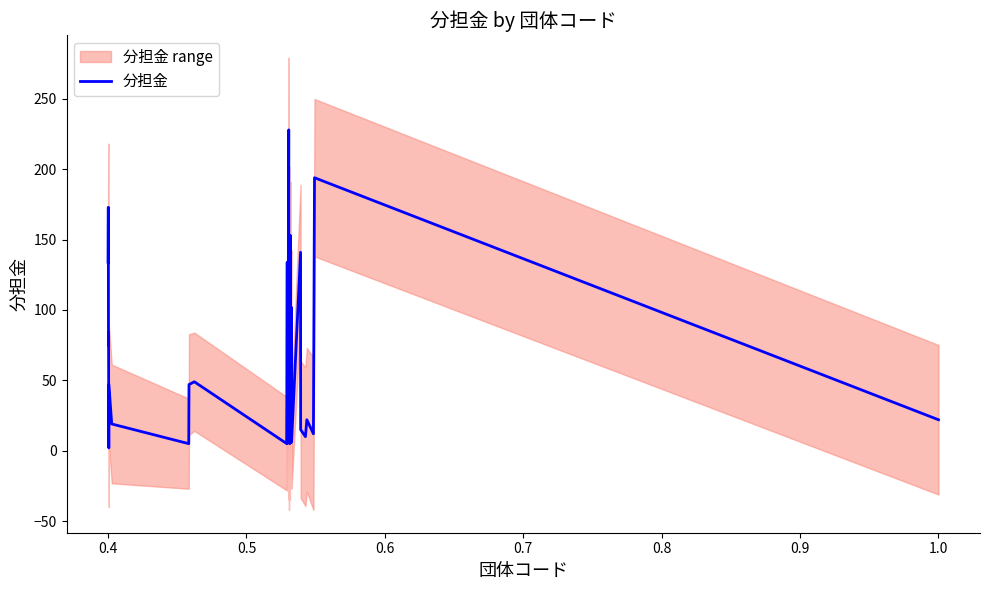

What is the difference between the maximum and minimum values?

226